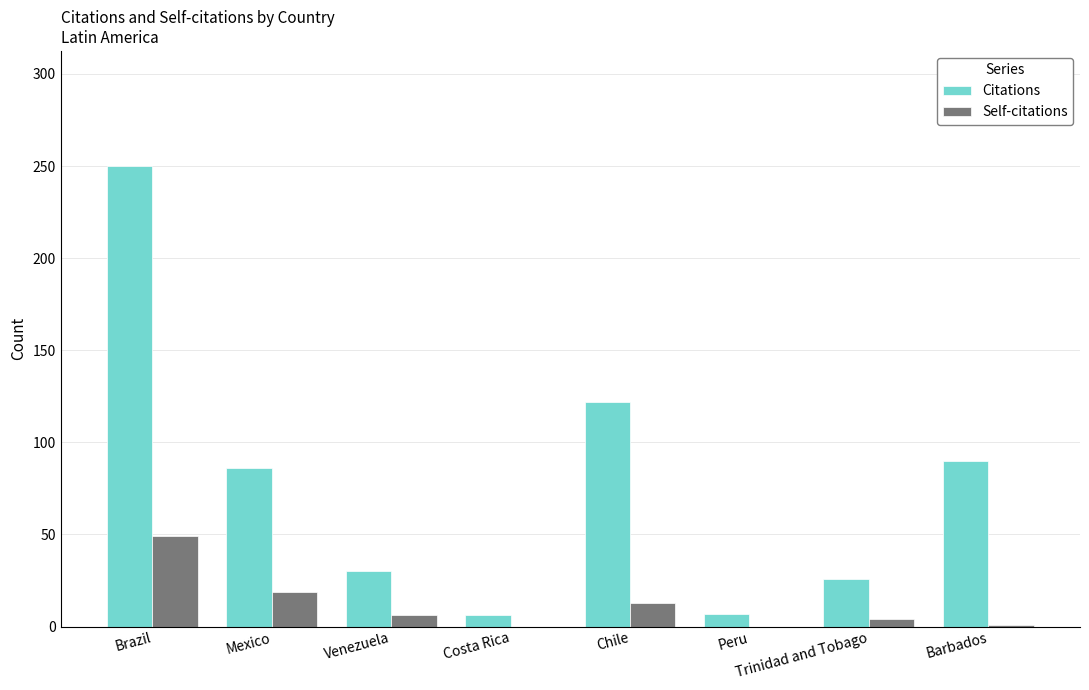

What value does the Self-citations series have at Chile?

13